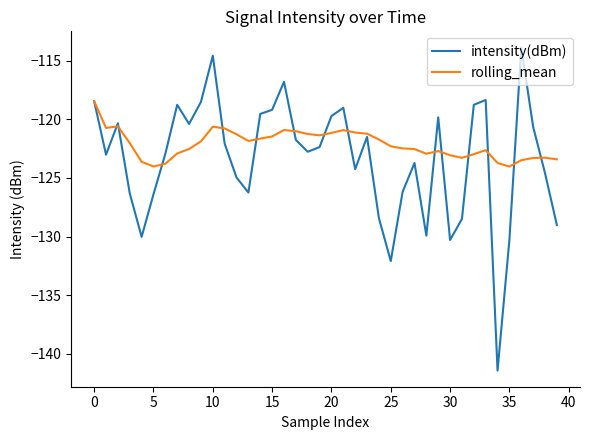

Rank the series by their maximum value, from highest to lowest.

intensity(dBm), rolling_mean